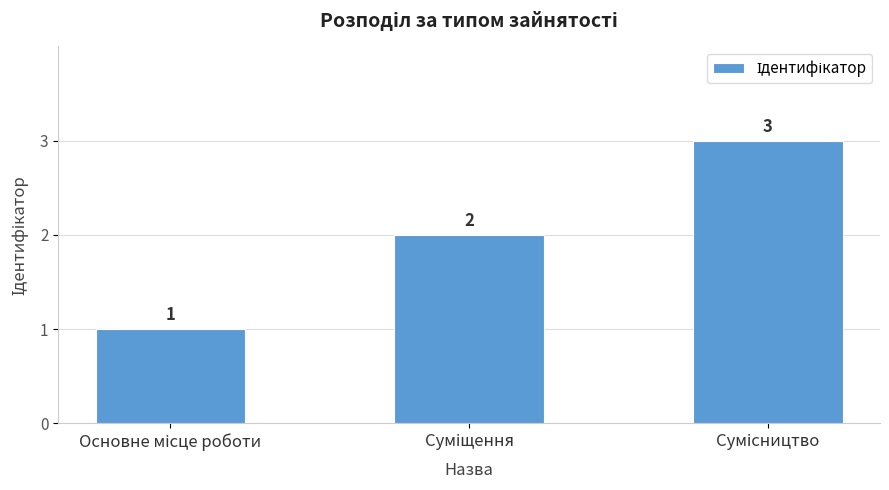

What is the maximum value shown in the chart?

3